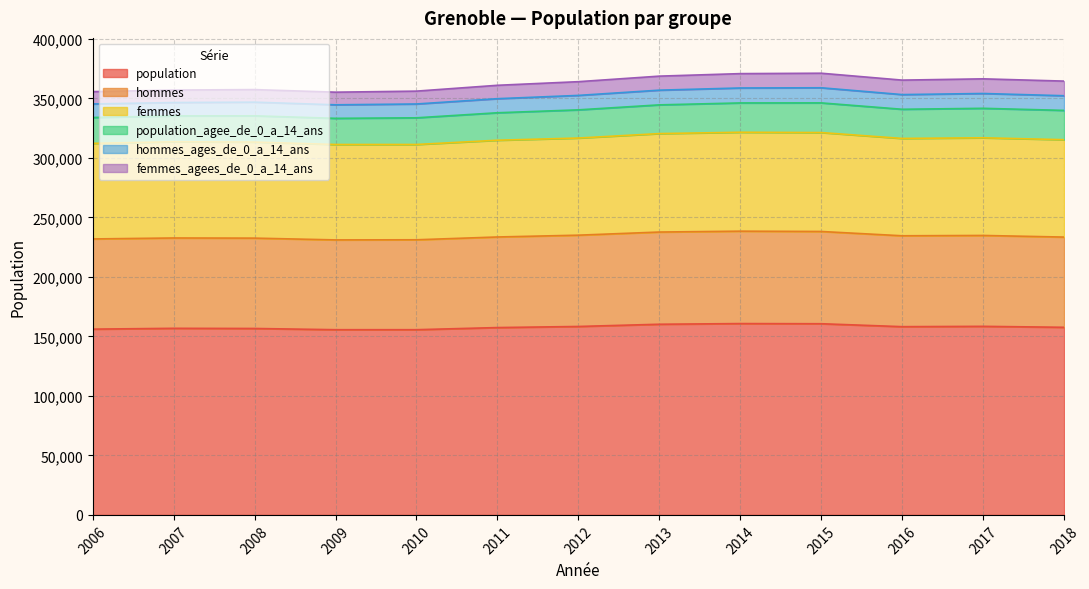

True or false: population has a value of 267731.3 at 2009.

False